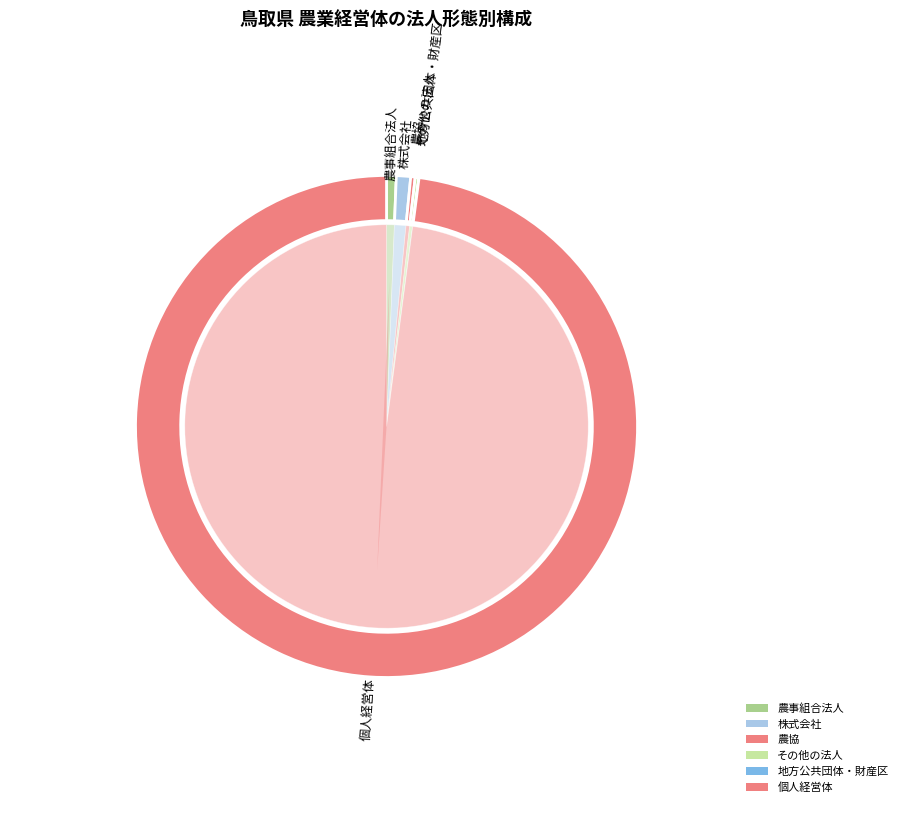

What percentage is NOT represented by 法人化していない_個人経営体?

2.1%